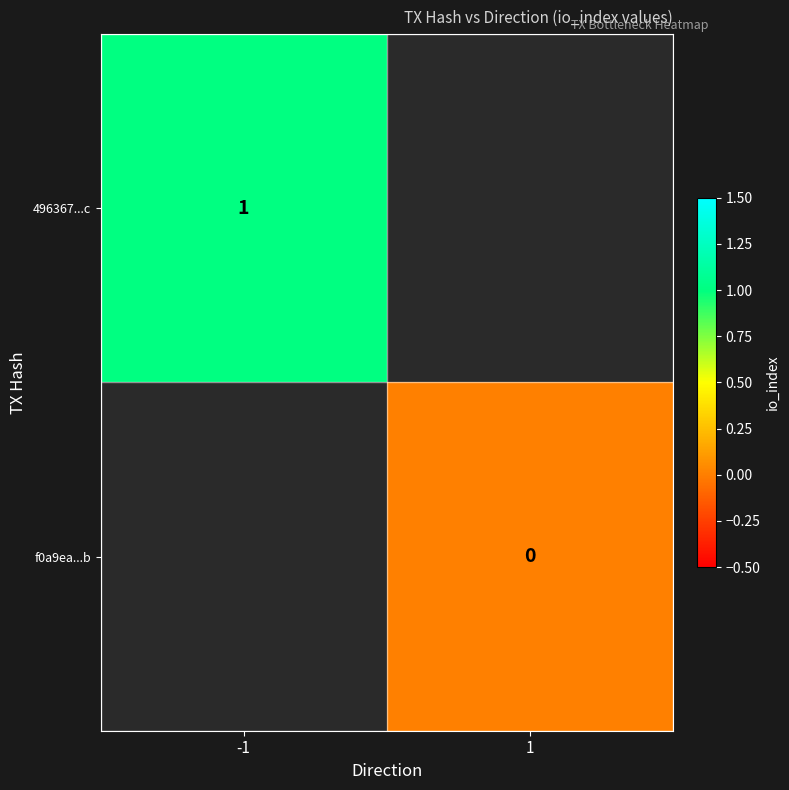

Which has a higher value, 1 or -1?

-1